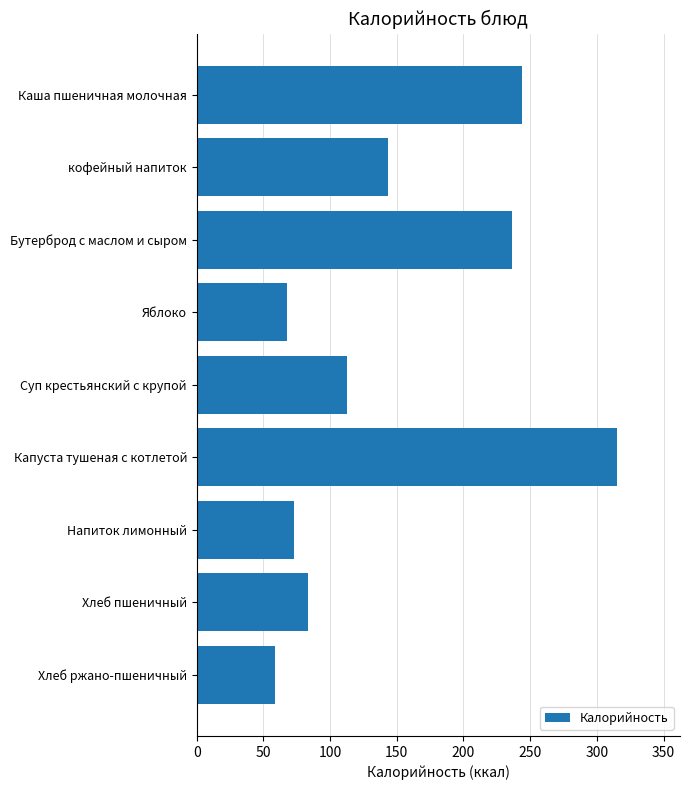

What position from the bottom is Каша пшеничная молочная?

9